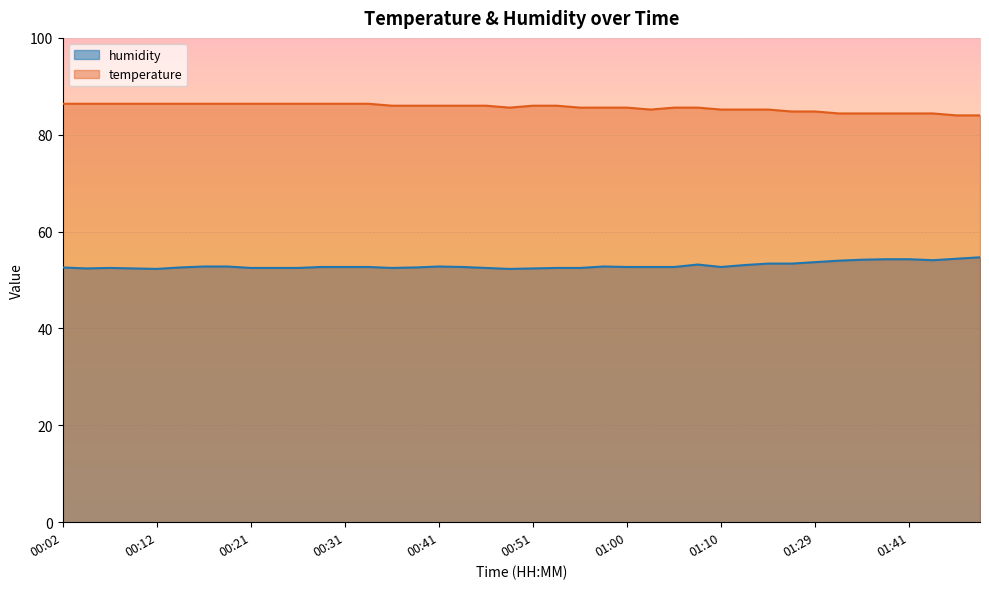

Rank the categories by humidity value from lowest to highest.

00:12, 00:48, 00:04, 00:09, 00:51, 00:07, 00:21, 00:24, 00:26, 00:36, 00:46, 00:53, 00:55, 00:02, 00:14, 00:38, 00:29, 00:31, 00:34, 00:43, 01:00, 01:03, 01:05, 01:10, 00:17, 00:19, 00:41, 00:58, 01:13, 01:08, 01:15, 01:18, 01:29, 01:34, 01:44, 01:36, 01:39, 01:41, 01:47, 01:49